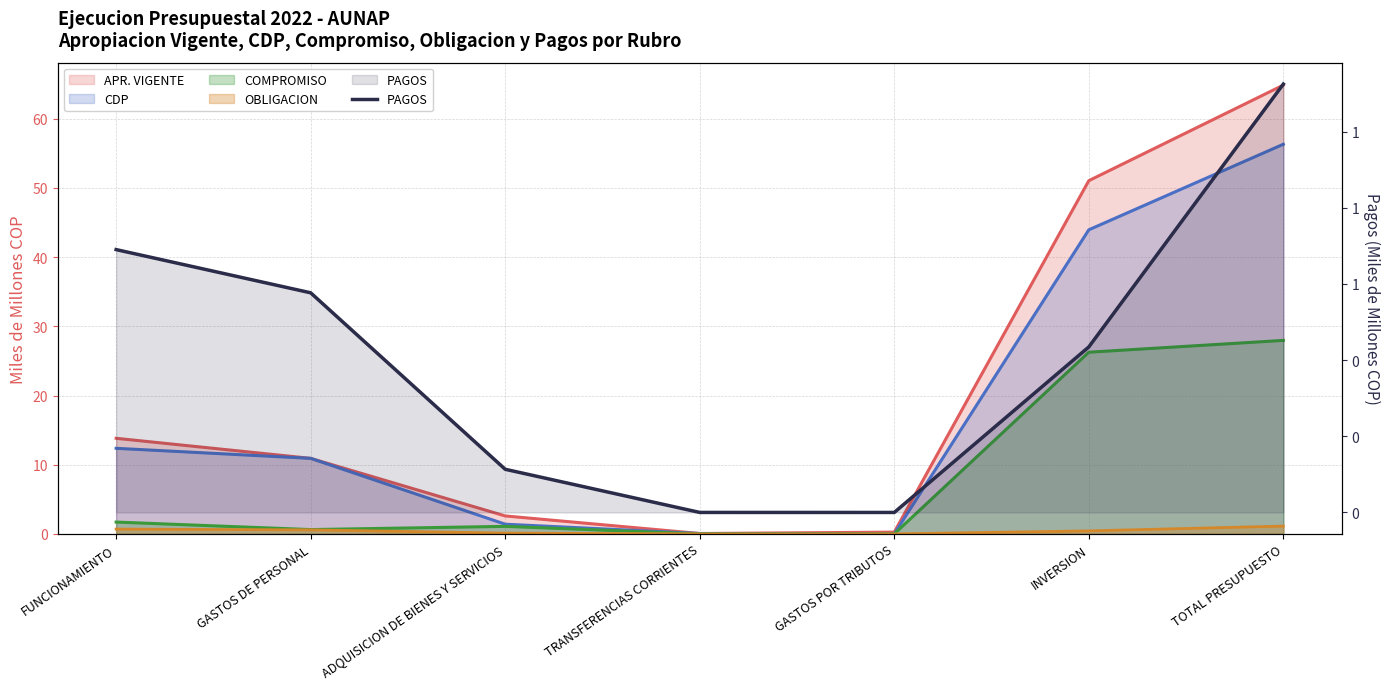

Rank the categories by value from lowest to highest.

GASTOS POR TRIBUTOS, TRANSFERENCIAS CORRIENTES, ADQUISICION DE BIENES Y SERVICIOS, INVERSION, GASTOS DE PERSONAL, FUNCIONAMIENTO, TOTAL PRESUPUESTO